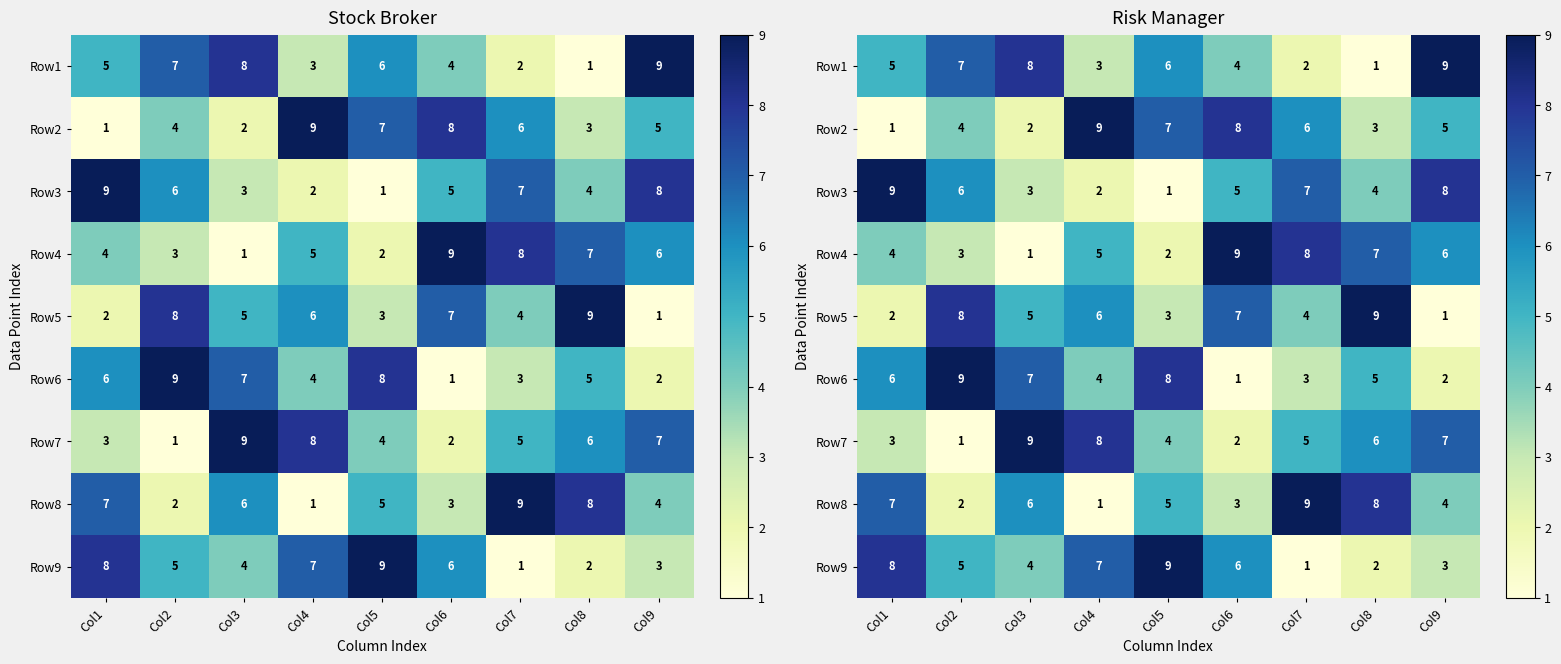

Which has a higher value, Col3 or Col8?

Col3